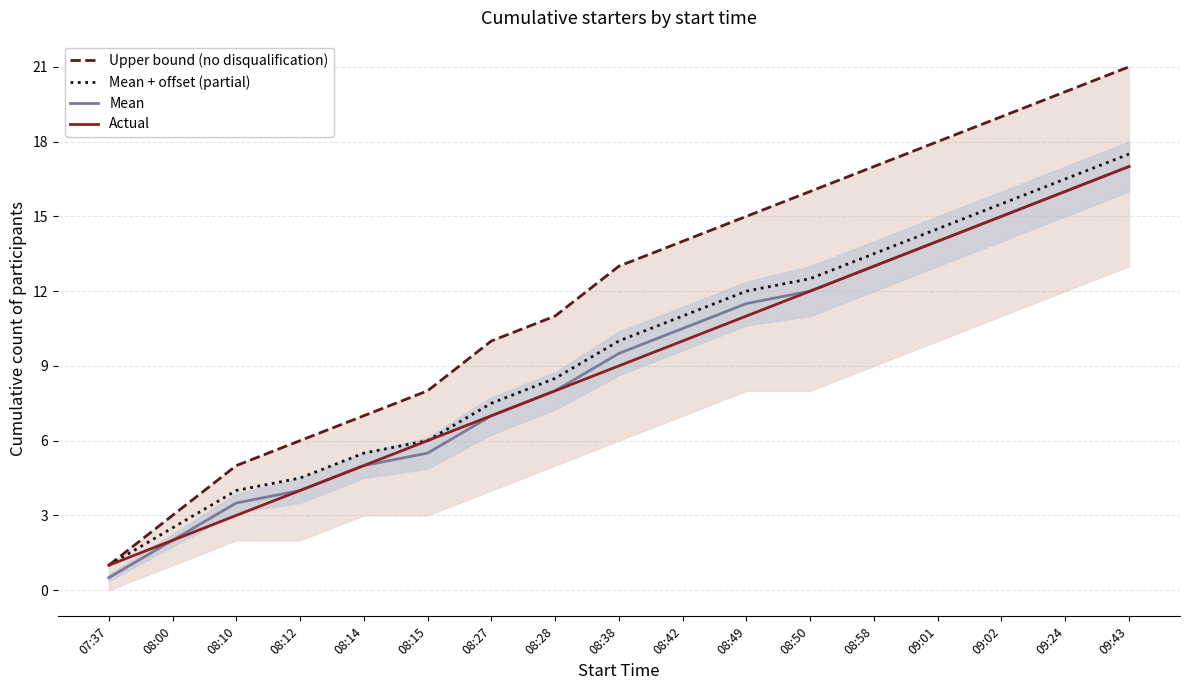

What value does the Actual series have at 08:42?

10.0